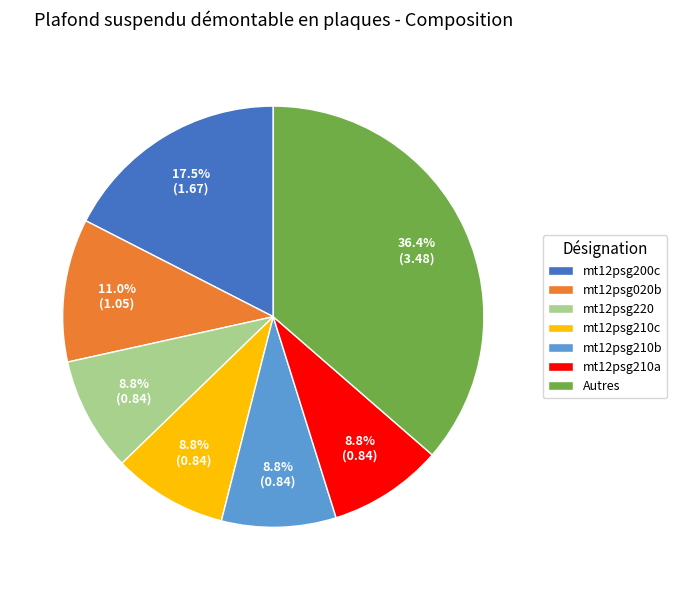

To the nearest percent, what is the difference between the mt12psg200c and mt12psg210b slice percentages?

9%